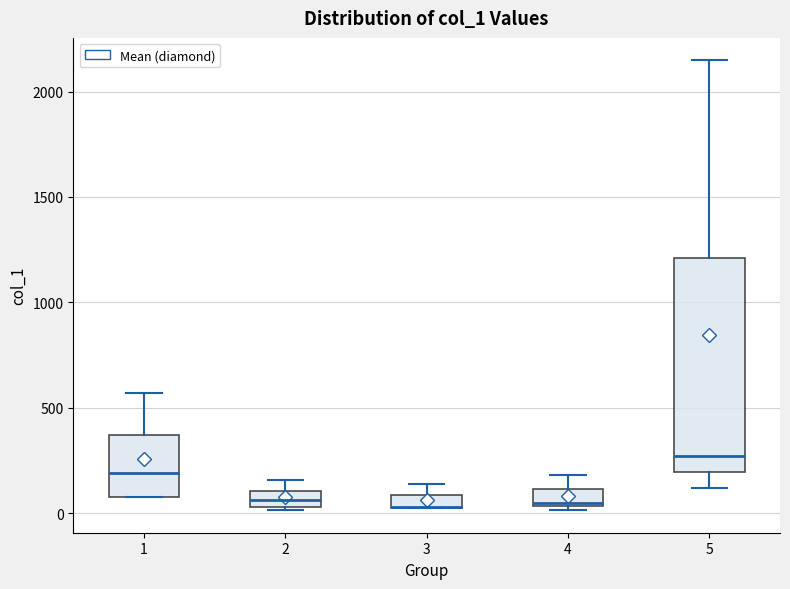

Which box is the tallest, from its lower edge to its upper edge?

5